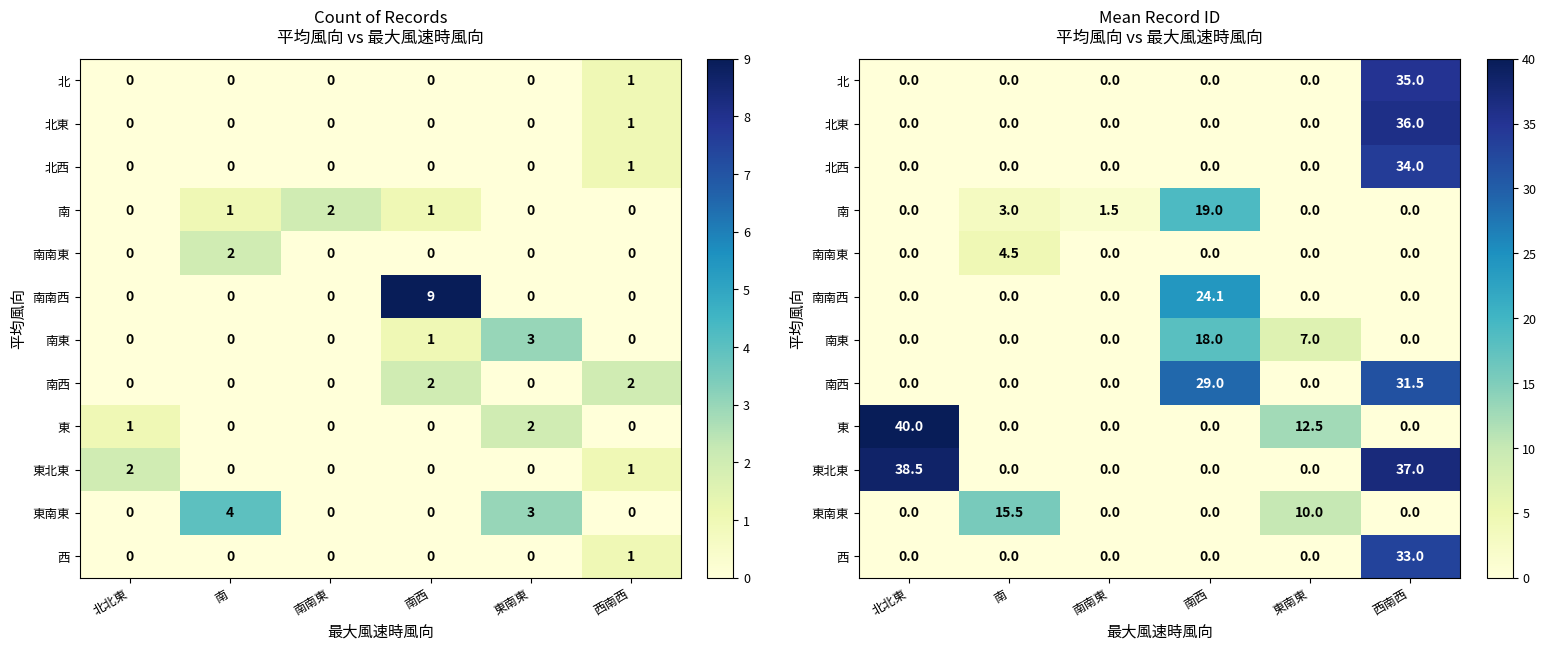

At which label does 南南西 reach its minimum?

北北東